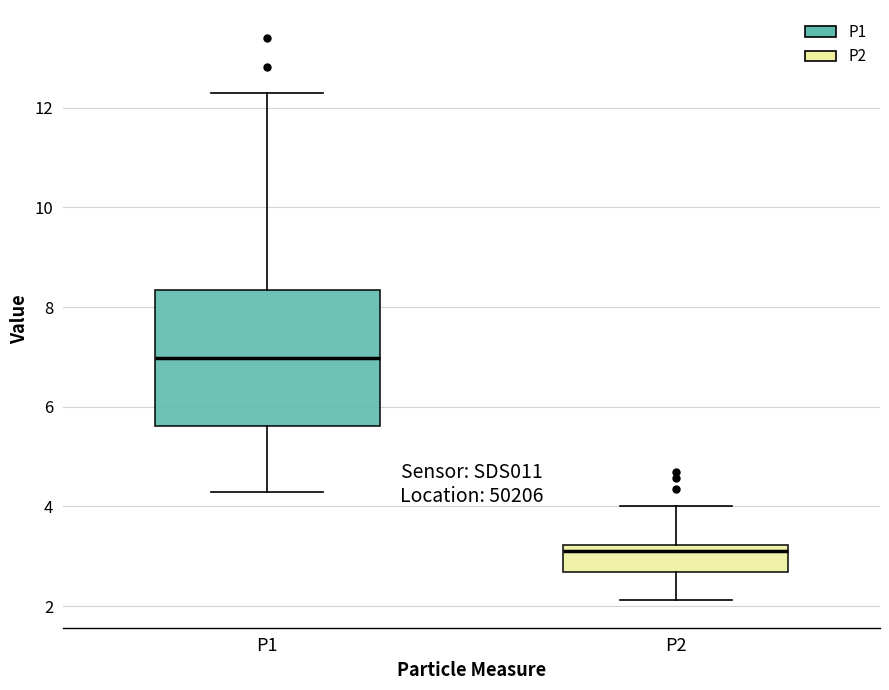

Which box has the highest median line?

P1